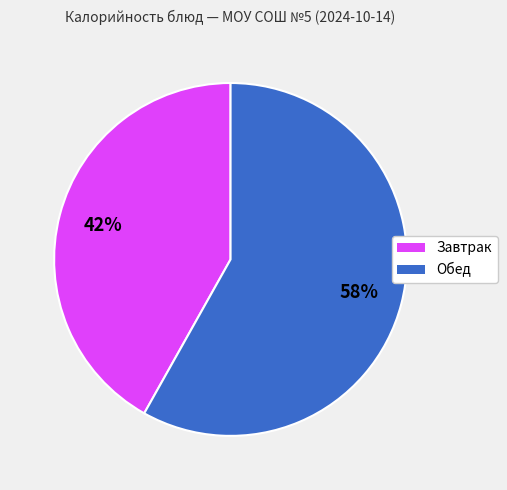

Combined, do Обед and Завтрак account for over 50%?

Yes